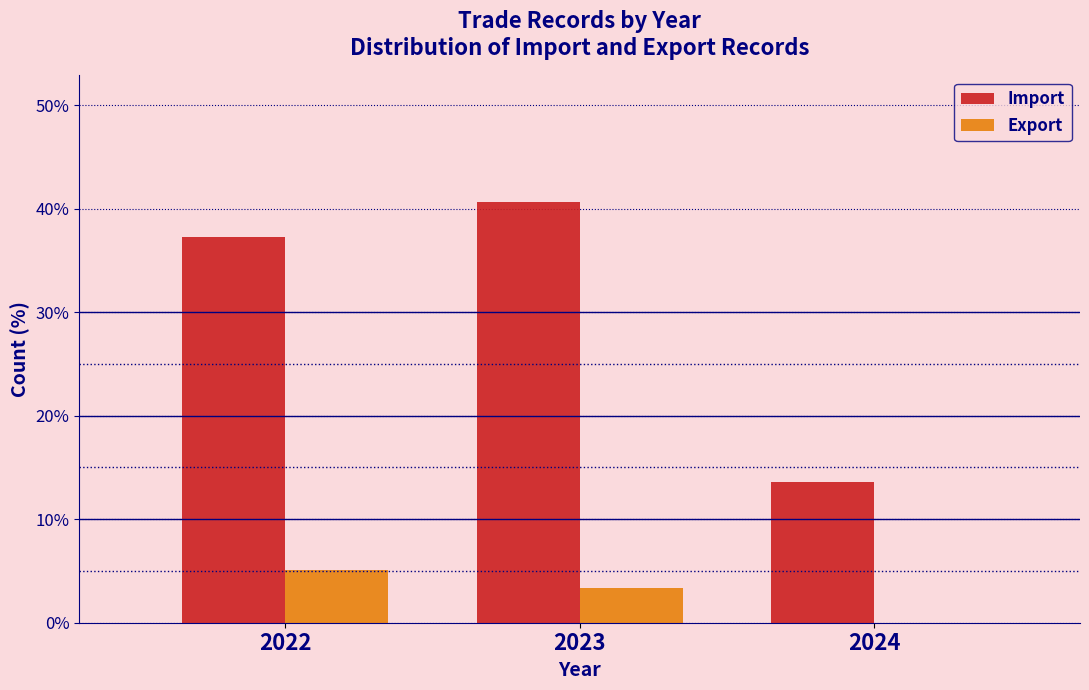

Reading left to right, list all the values displayed in this chart.

Import: 2022=37.3	2023=40.7	2024=13.6
Export: 2022=5.1	2023=3.4	2024=0.0